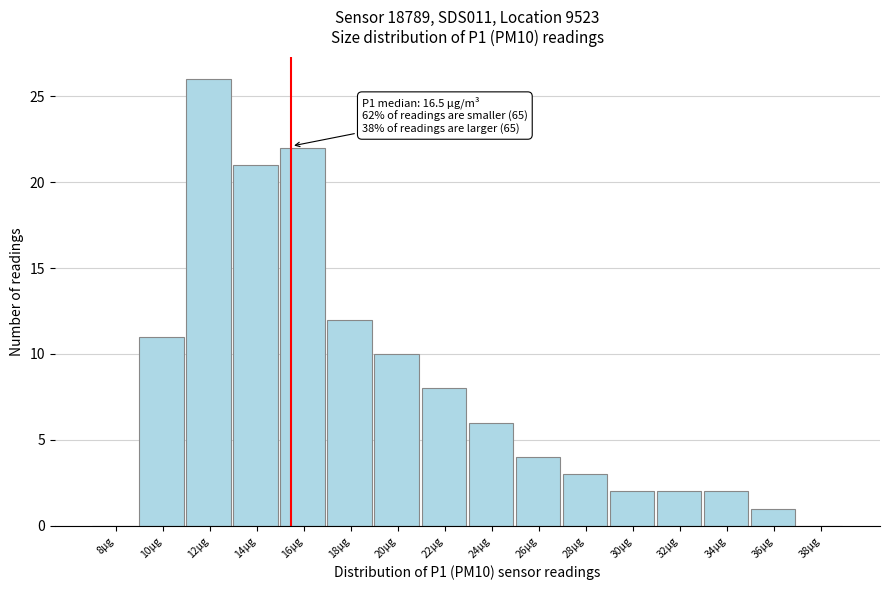

Reading left to right, list all the values displayed in this chart.

8µg=0	10µg=11	12µg=26	14µg=21	16µg=22	18µg=12	20µg=10	22µg=8	24µg=6	26µg=4	28µg=3	30µg=2	32µg=2	34µg=2	36µg=1	38µg=0